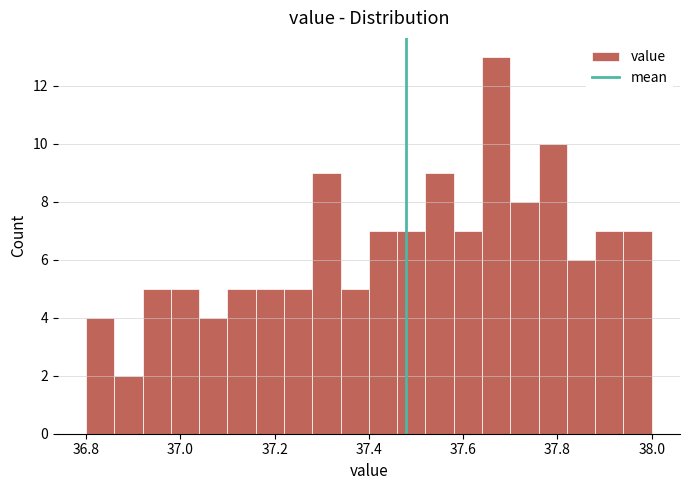

Read against the x-axis, roughly where is the centre of the tallest bar?

37.68